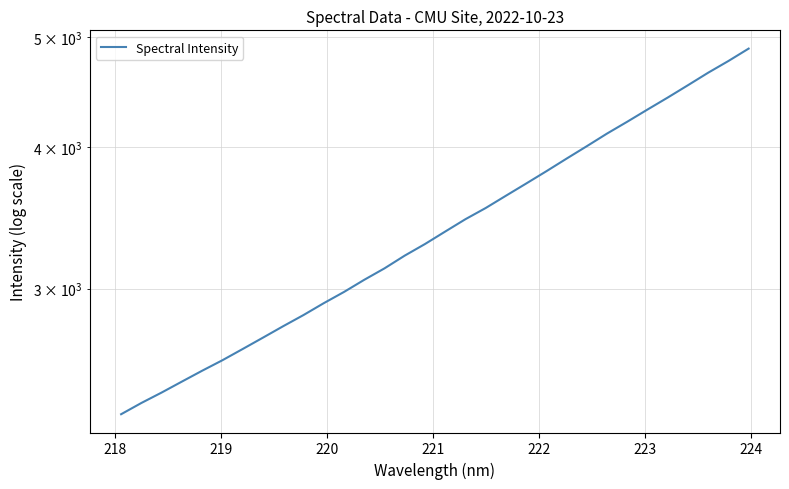

What is the smallest value displayed?

2324.8